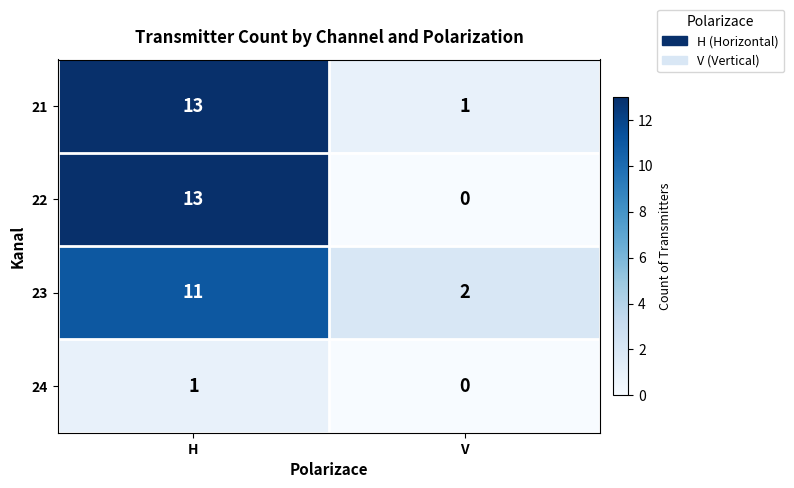

At which category does the chart reach its peak across all series?

H